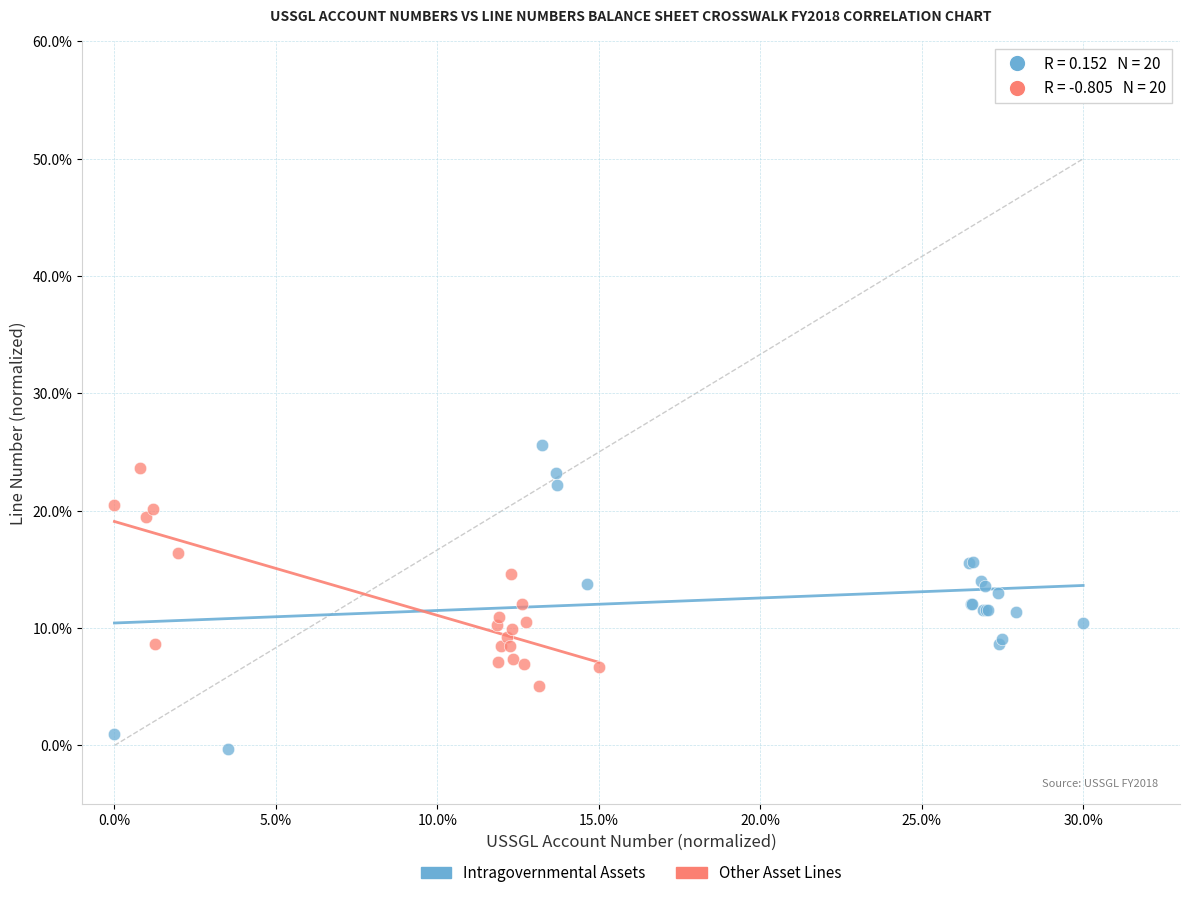

What are all the series names shown in the legend?

Intragovernmental Assets, Other Asset Lines